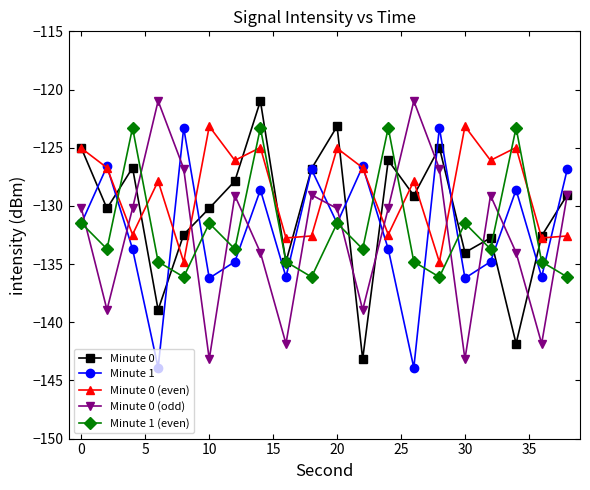

What is the highest value of the Minute 1 series?

-123.3